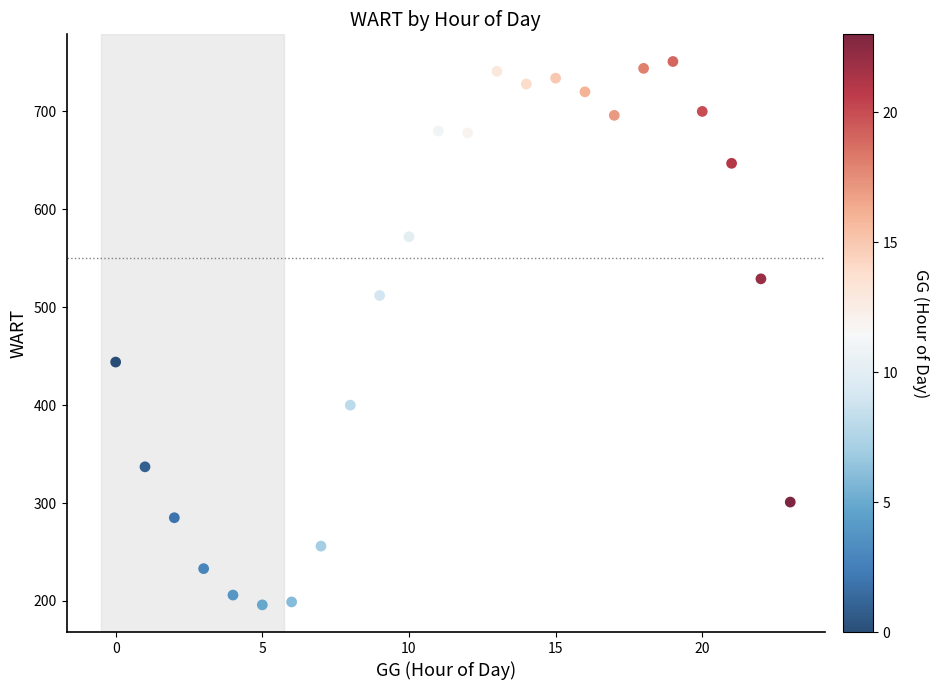

What Y value in the scatter plot is closest to 473?

444